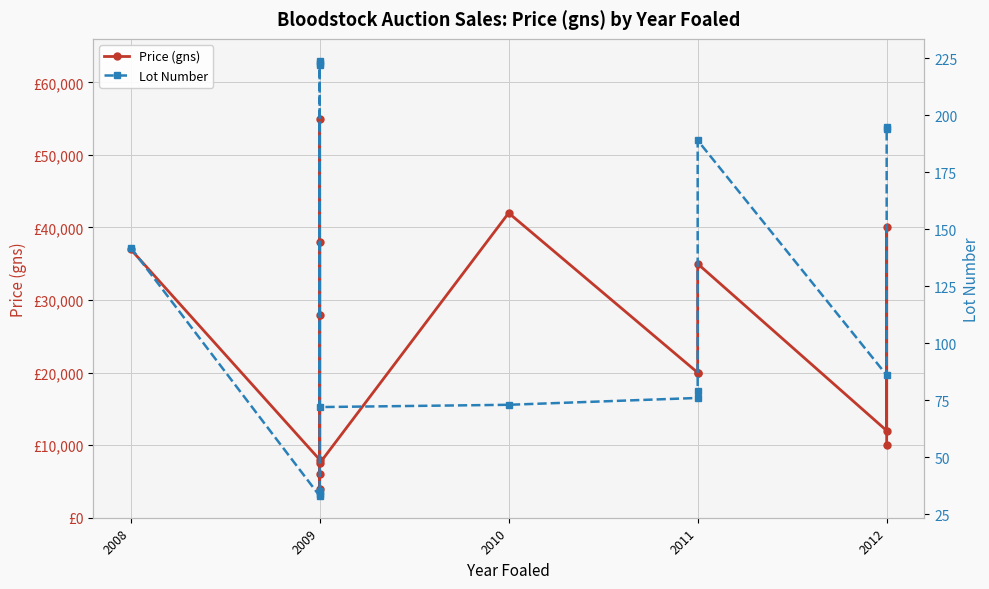

Which category has the lowest value across all series?

2009